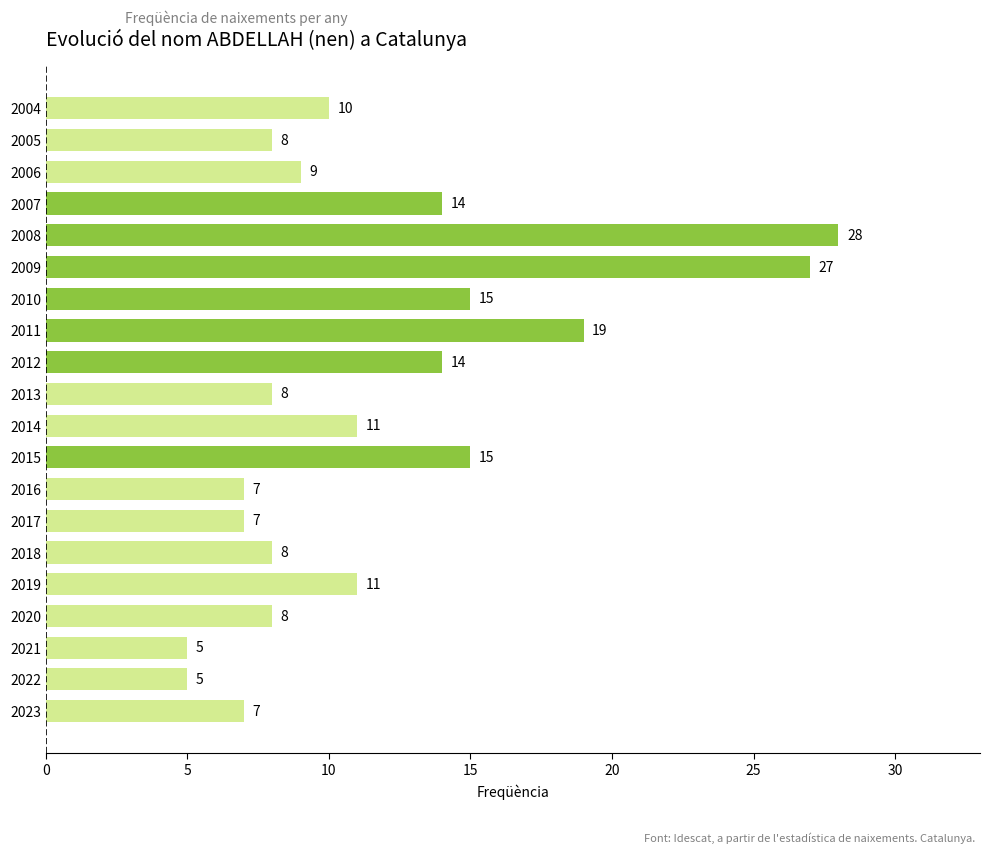

Which category has the highest value across all series?

2008